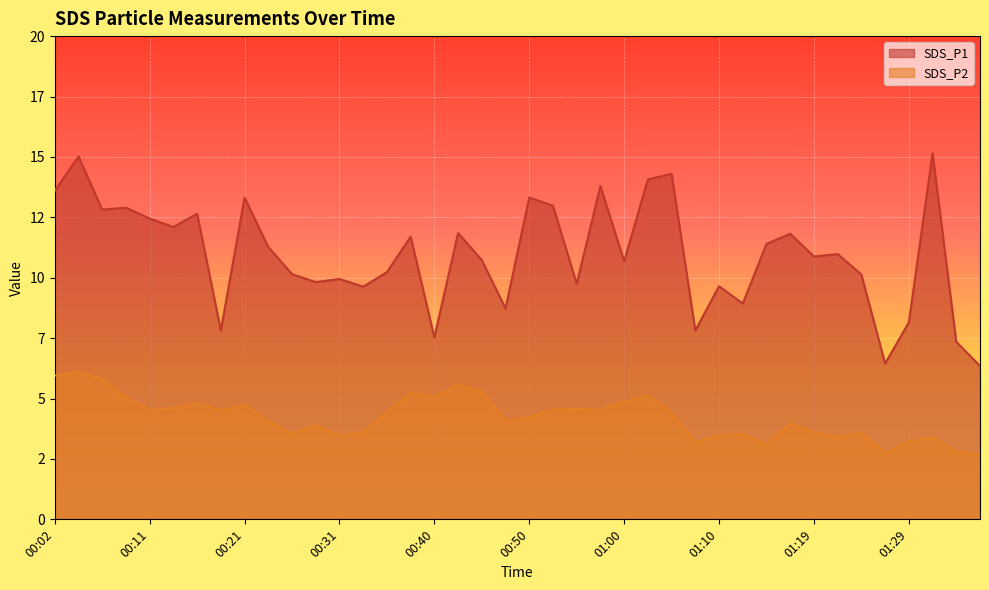

True or false: SDS_P2 and SDS_P1 cross at least once.

False